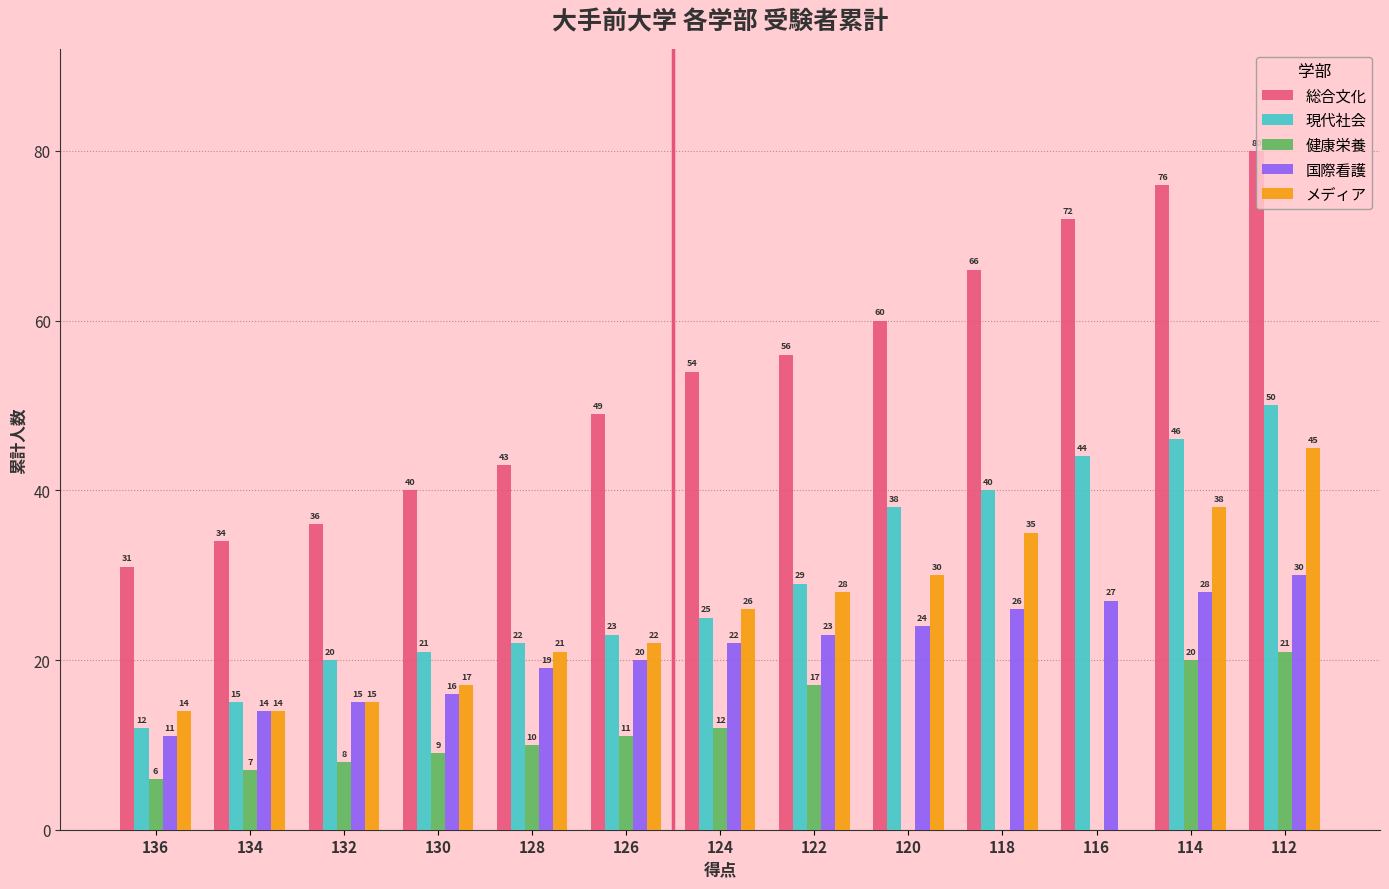

True or false: メディア has a value of 30 at 120.

True